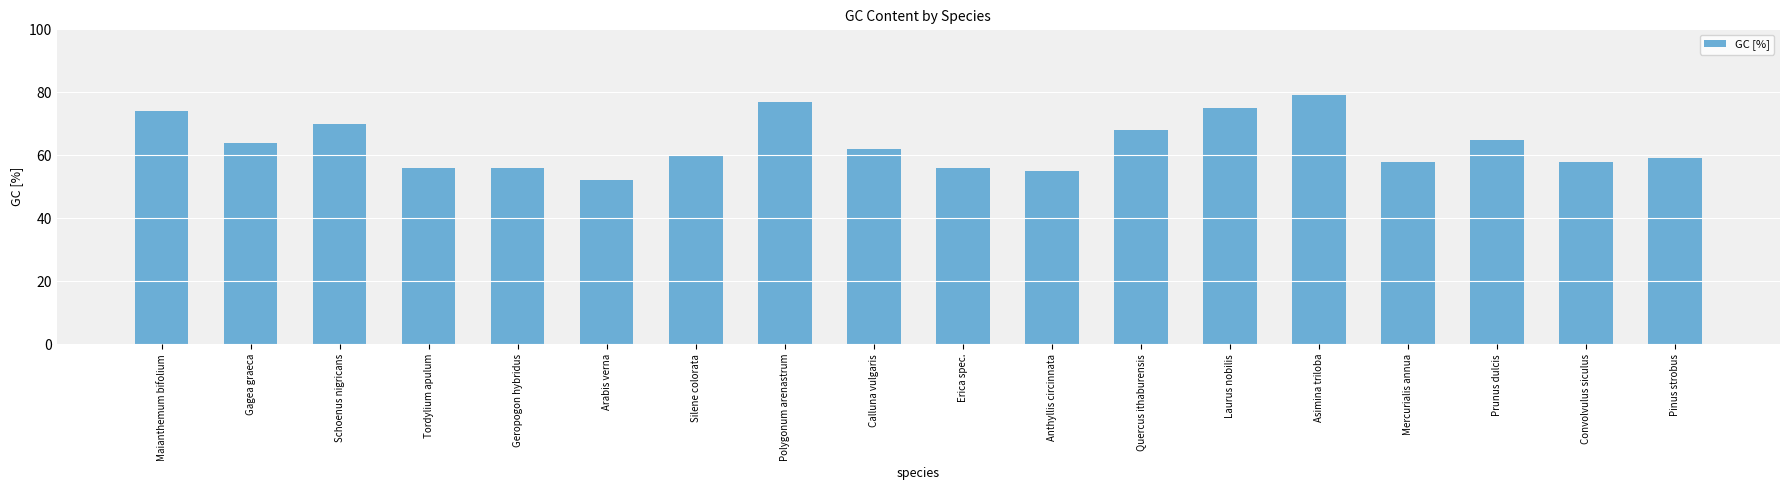

Does the chart contain any negative values?

No